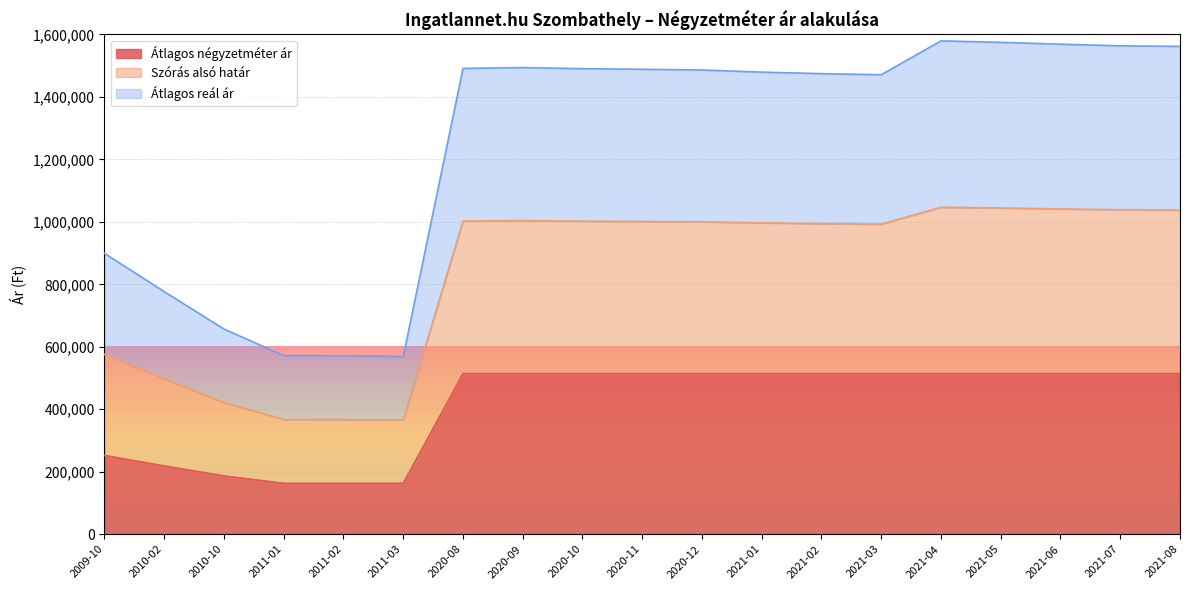

What is the label of the 1st point from the right?

2021-08